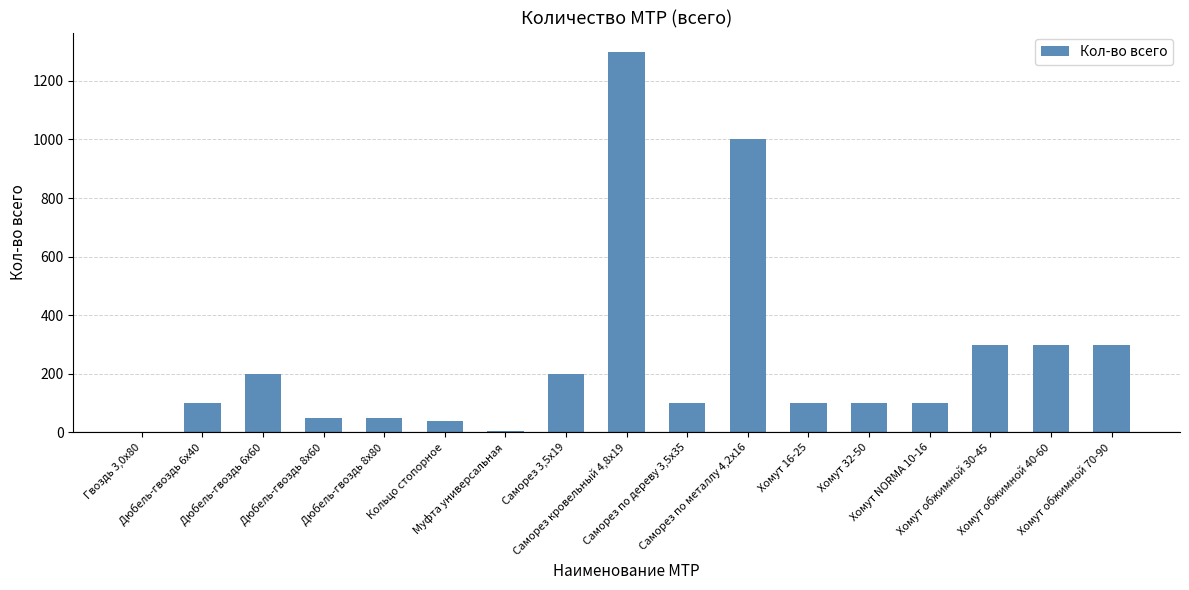

Are the bars horizontal?

No